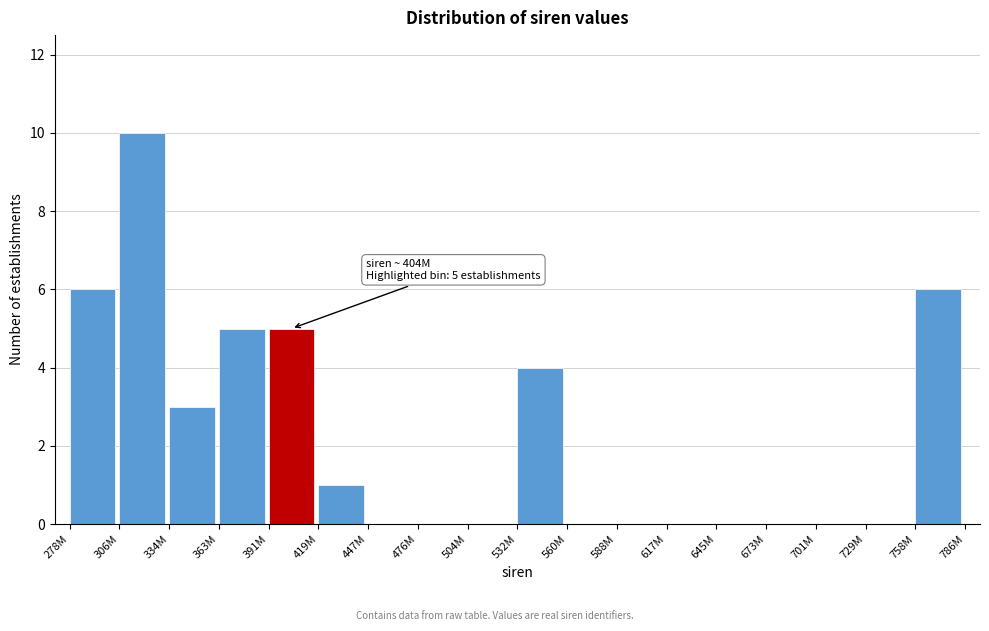

Reading right to left, list all the values displayed in this chart.

758M=6	729M=0	701M=0	673M=0	645M=0	617M=0	588M=0	560M=0	532M=4	504M=0	476M=0	447M=0	419M=1	391M=5	363M=5	334M=3	306M=10	278M=6